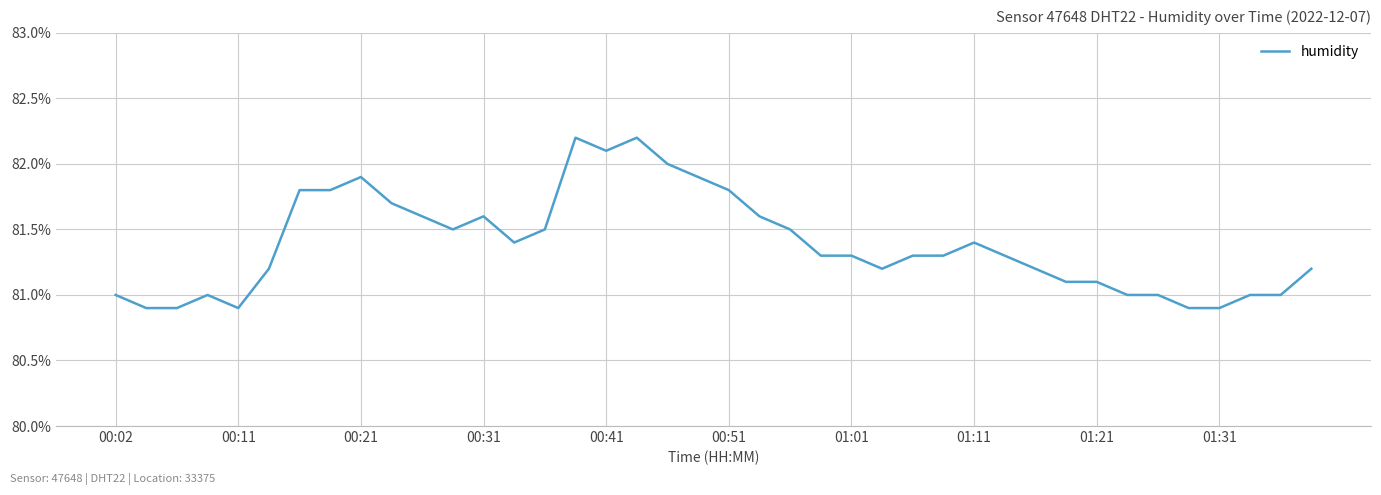

What is the minimum value shown in the chart?

80.9